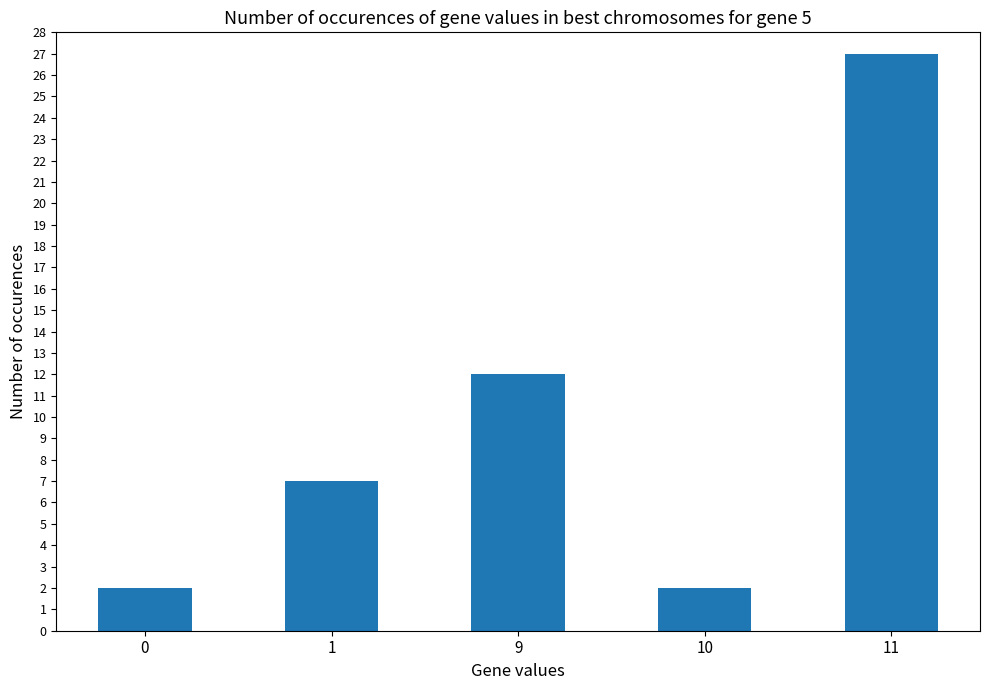

At which label is the value closest to 14?

9